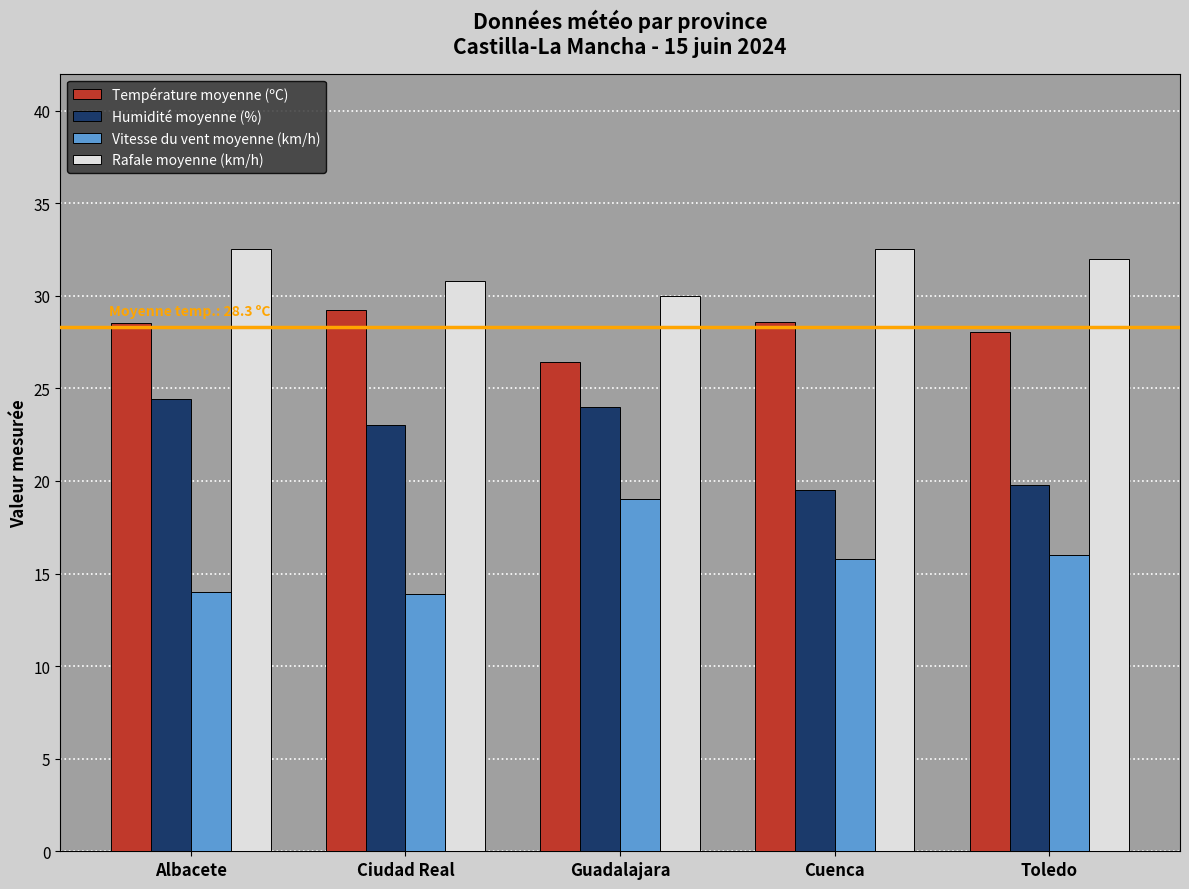

What is the average value of the Vitesse du vent moyenne (km/h) series?

15.7